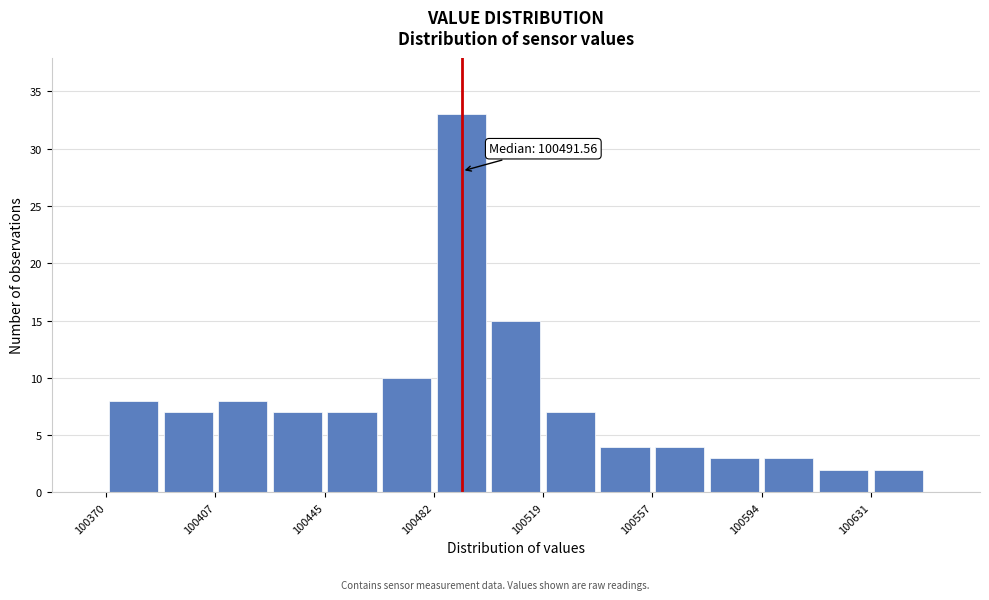

Read against the x-axis, roughly where is the centre of the tallest bar?

100490